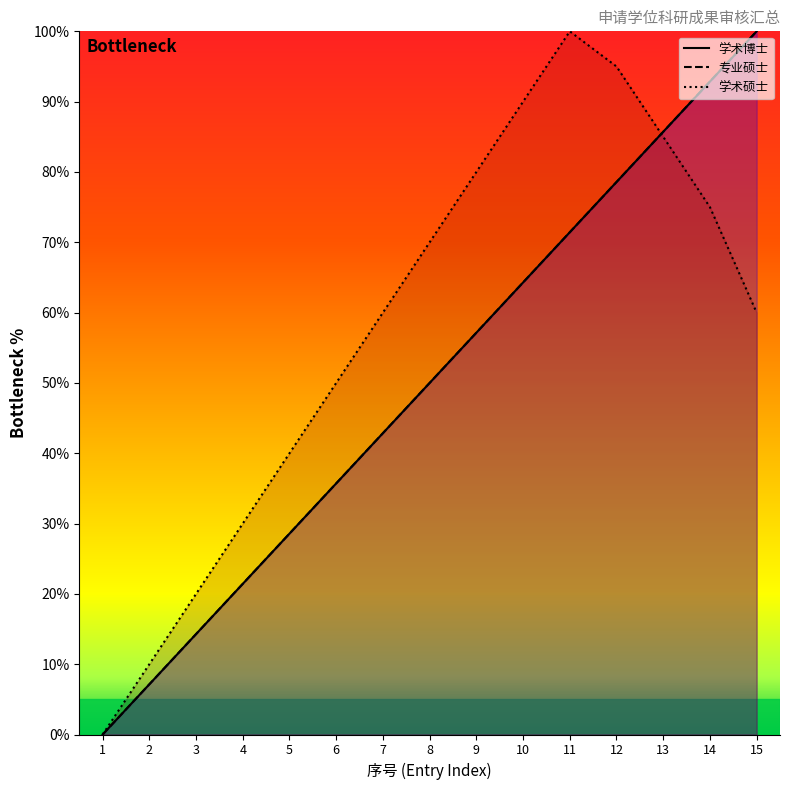

Count the number of data series in this chart.

3